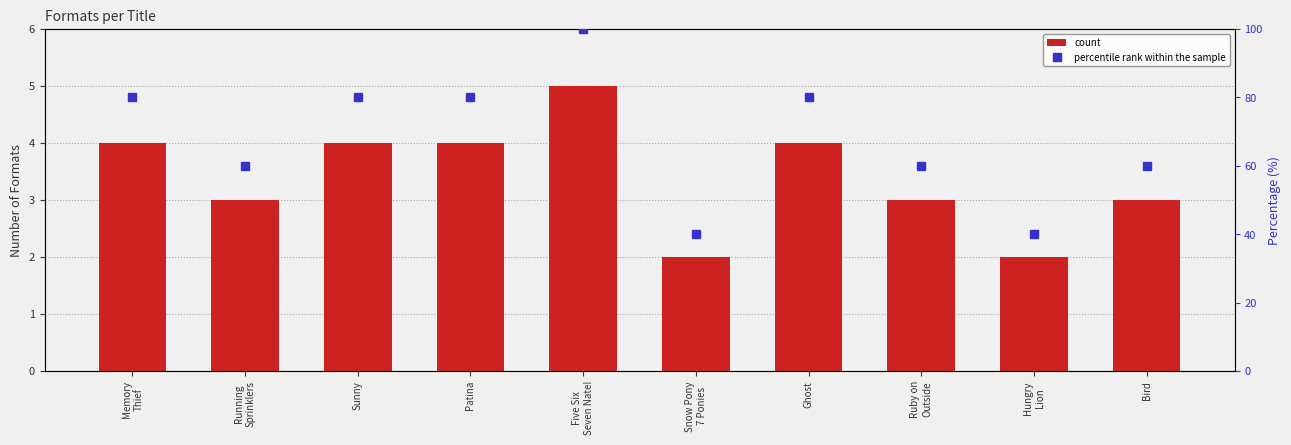

List the labels in order of percentile rank within the sample value, smallest first.

Snow Pony
7 Ponies, Hungry
Lion, Running
Sprinklers, Ruby on
Outside, Bird, Memory
Thief, Sunny, Patina, Ghost, Five Six
Seven Nate!